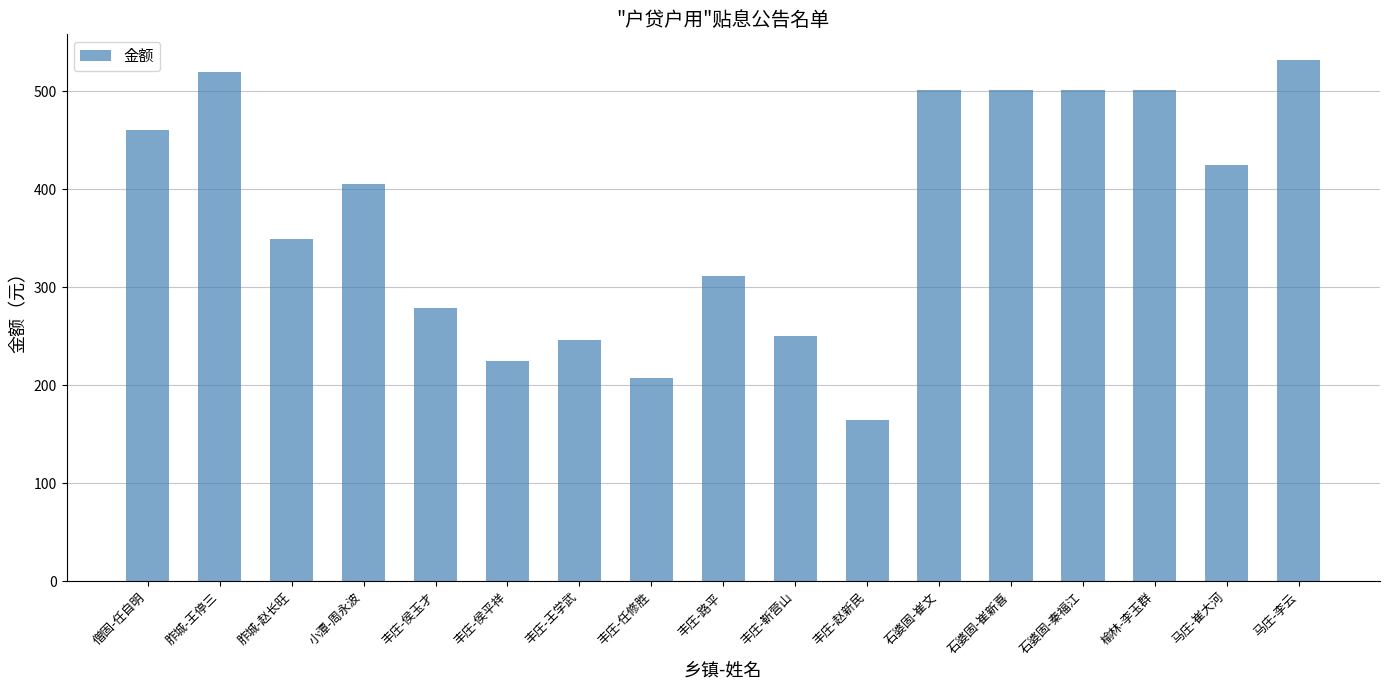

True or false: the data shows 501.5 at 石婆固-崔文.

True